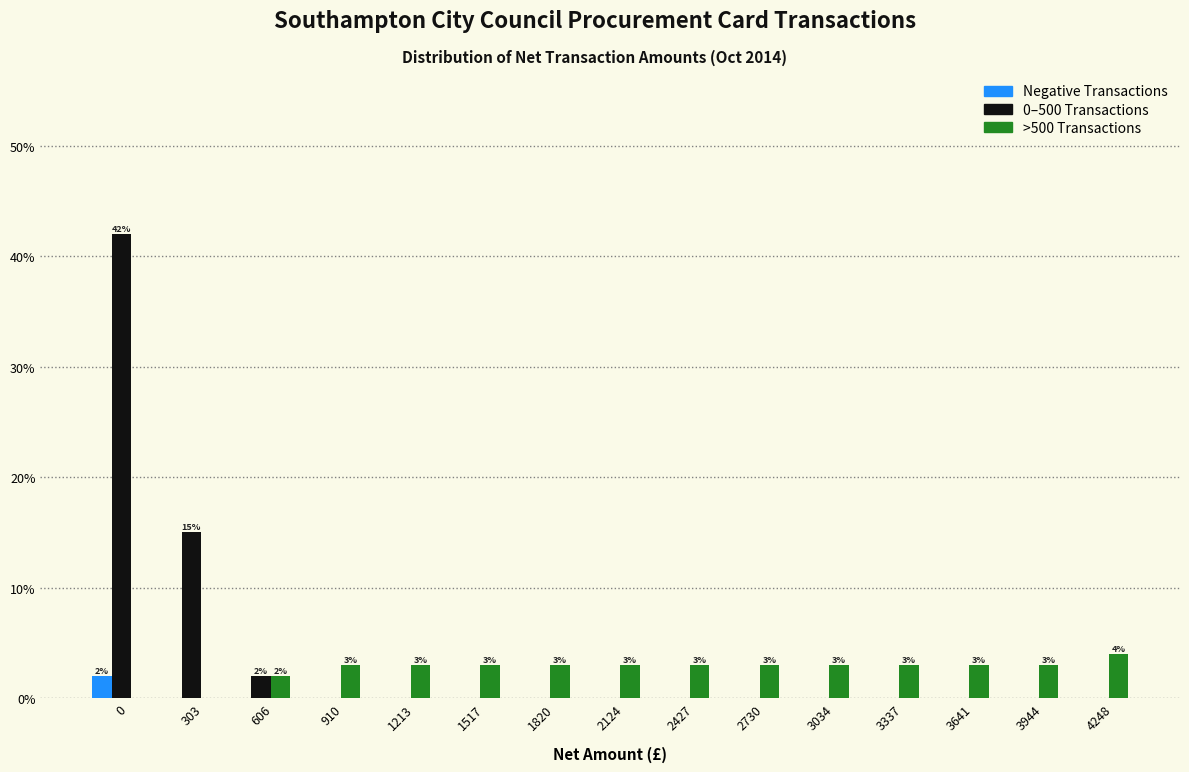

In the Negative Transactions series, which range on the x-axis has the tallest bar?

-150 to 150